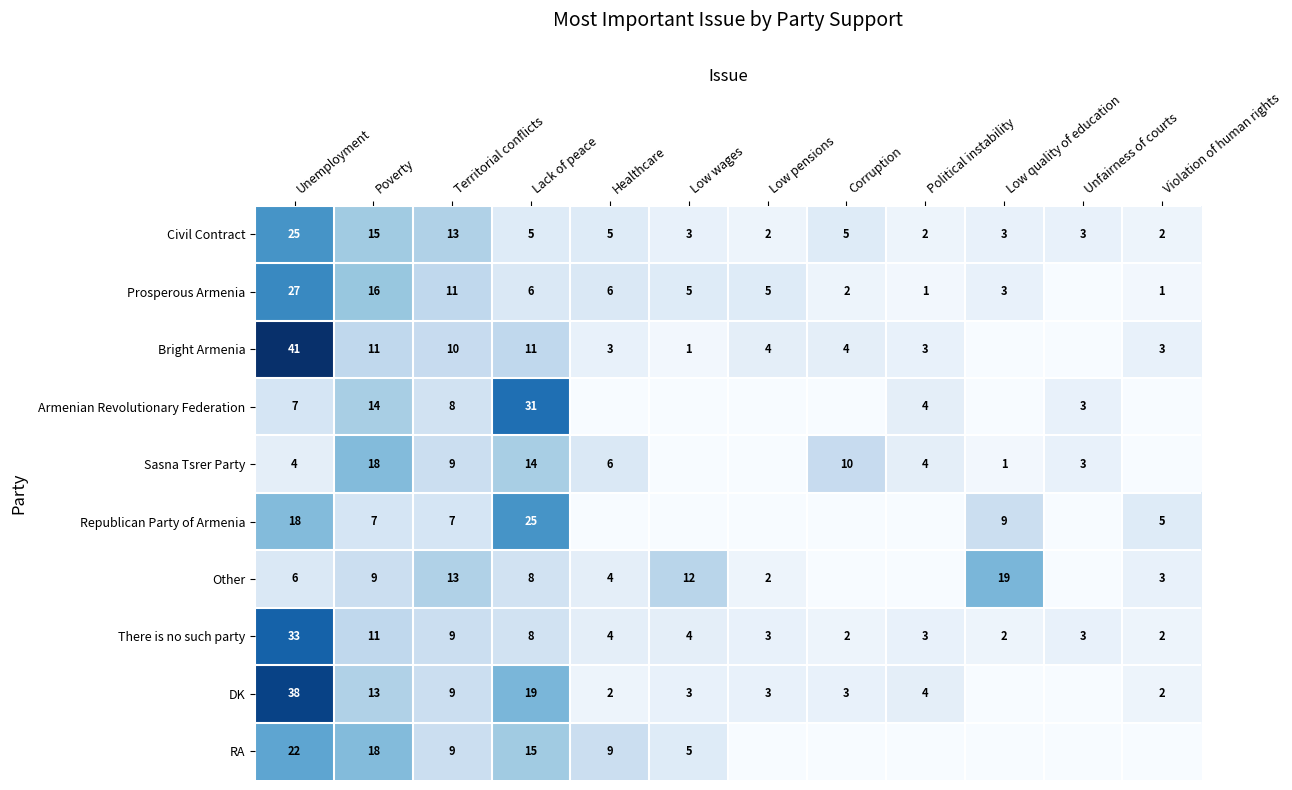

The value of Prosperous Armenia at Unemployment is 27. True or false?

True